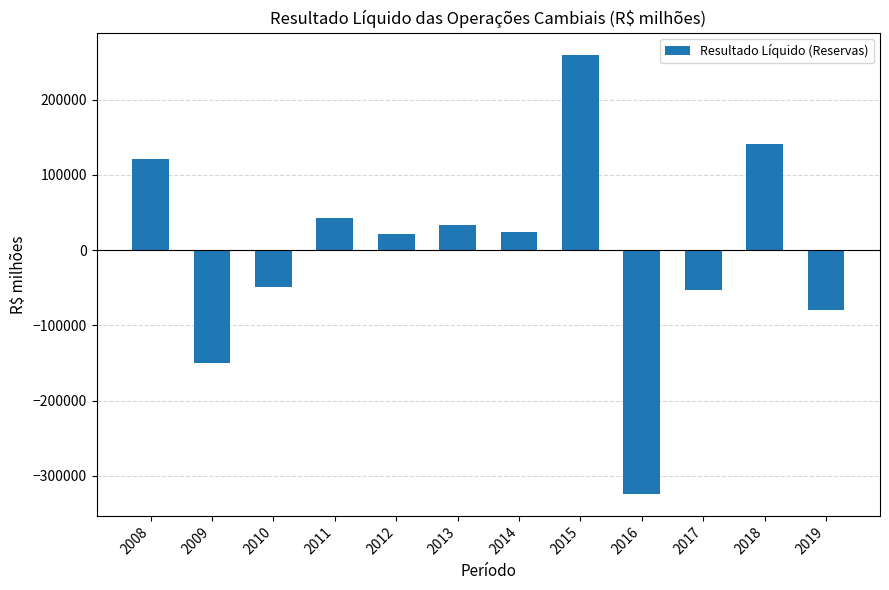

Which has a higher value, 2013 or 2017?

2013